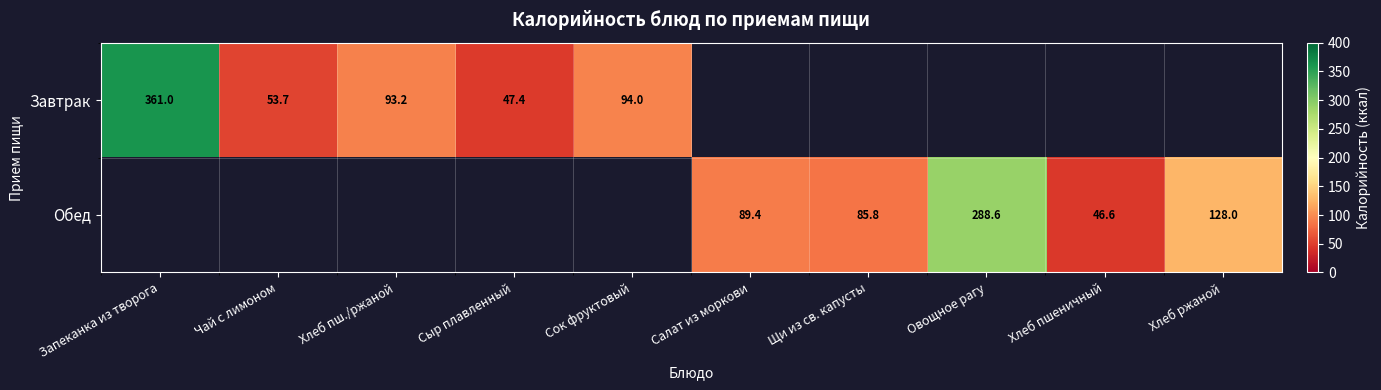

Between Чай с лимоном and Хлеб пш./ржаной, which series saw the biggest shift?

Завтрак